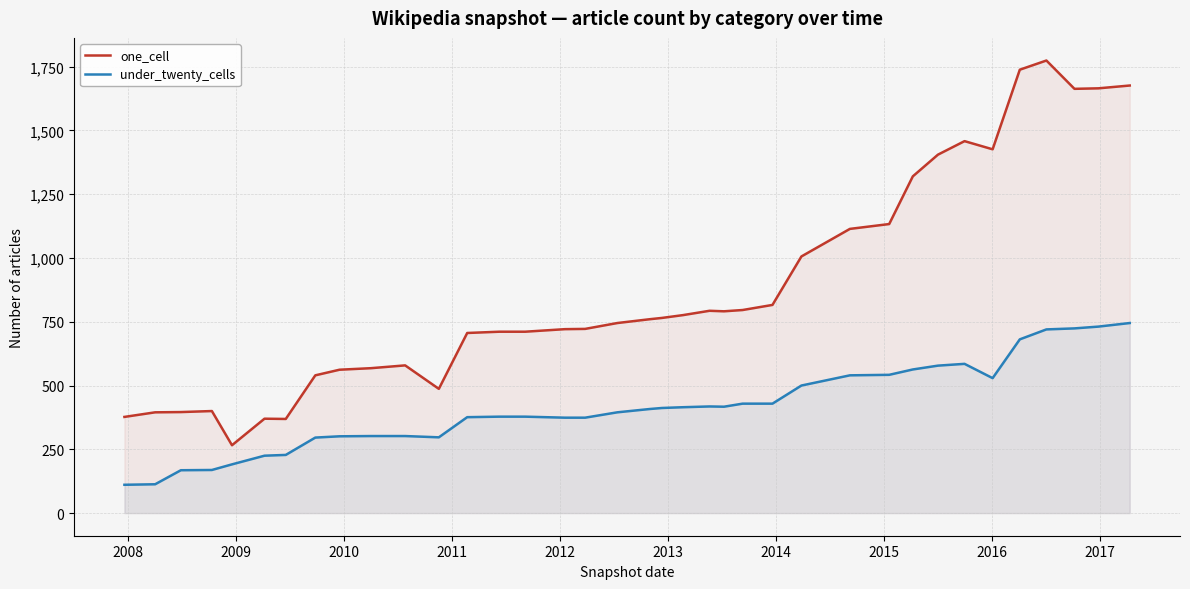

List the series in order of their overall mean, highest first.

one_cell, under_twenty_cells